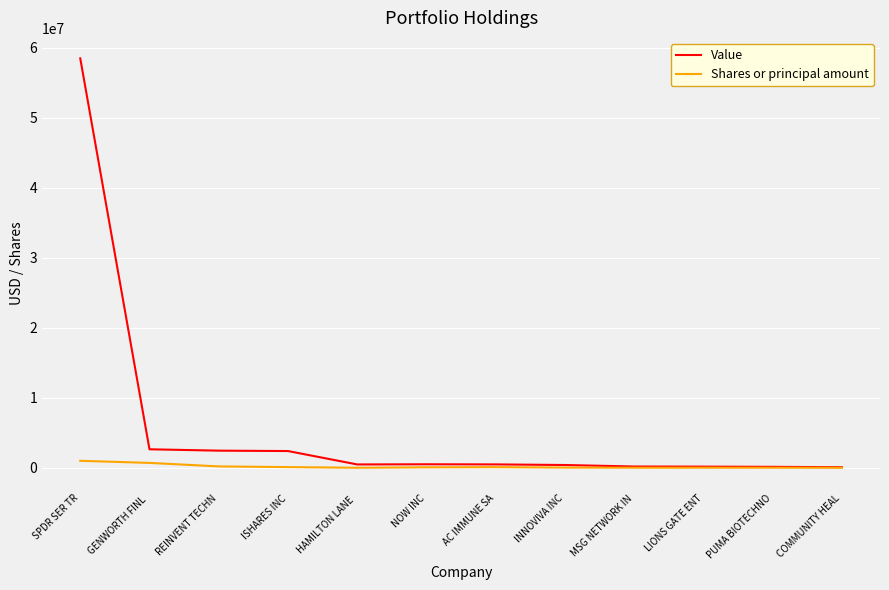

Which series has the largest range (max minus min)?

Value